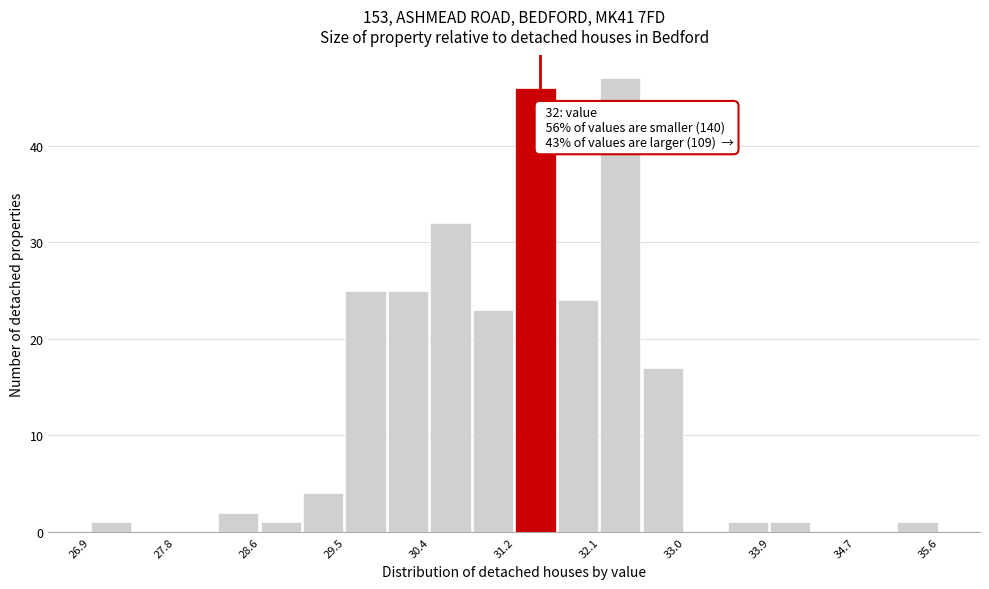

Which range on the x-axis has the tallest bar?

32.1 to 32.6